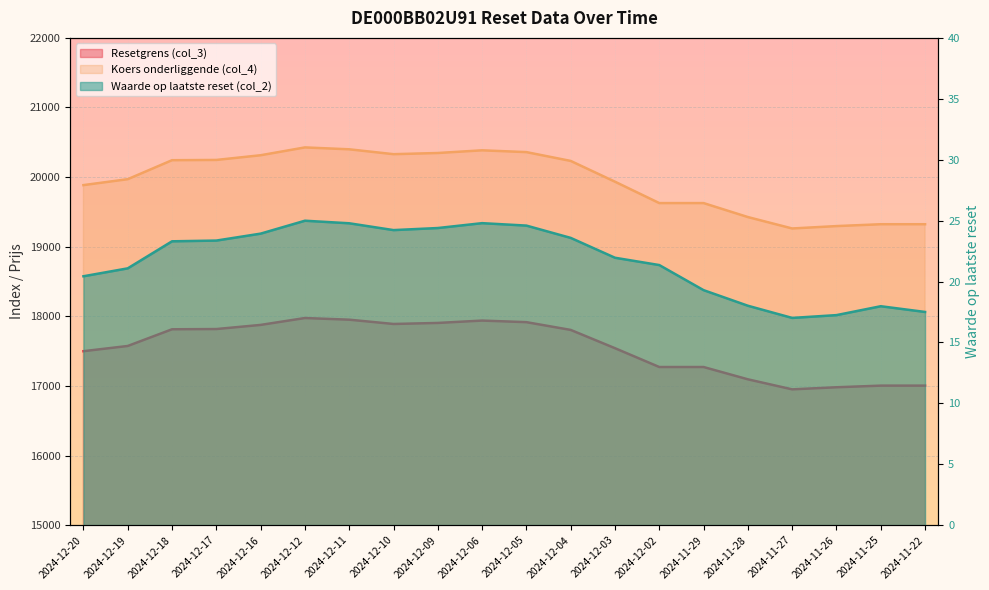

True or false: Resetgrens (col_3) and Koers onderliggende (col_4) intersect in this chart.

False